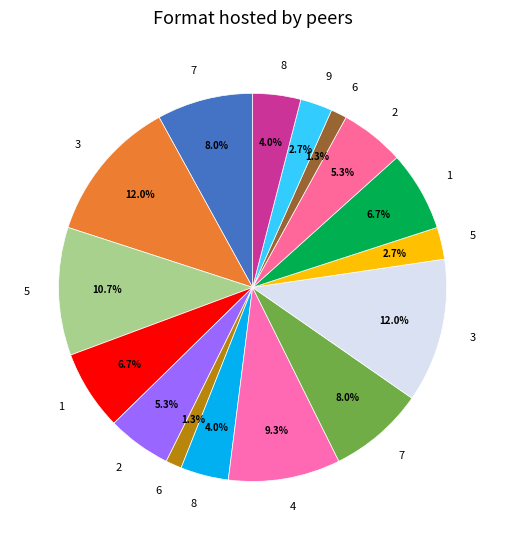

Which slice is the smallest?

6